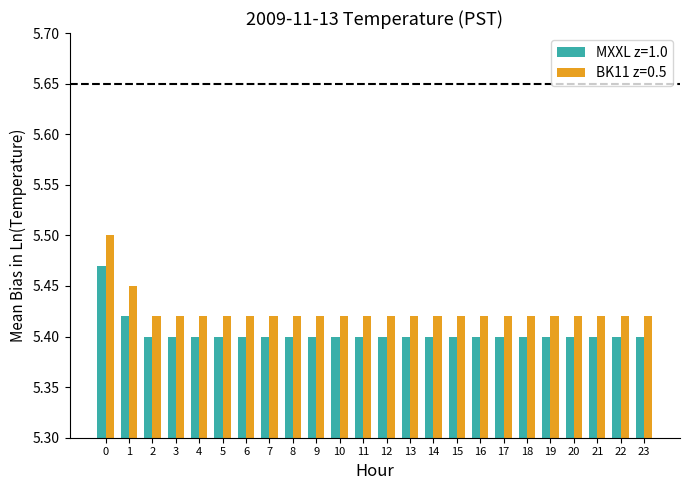

The BK11 z=0.5 series shows 5.4 at 4. True or false?

True